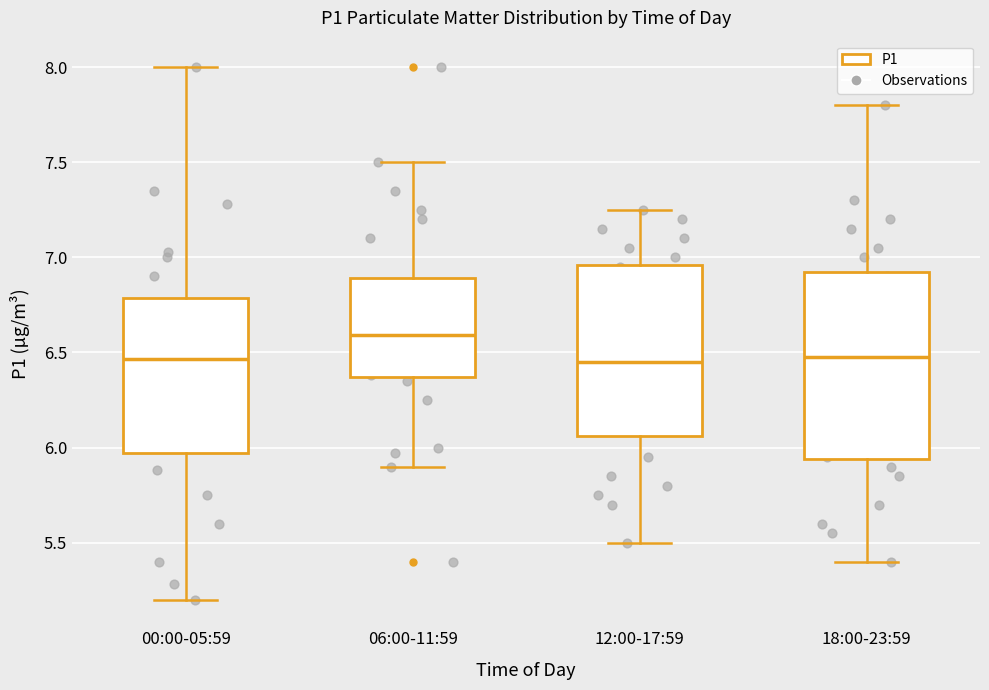

Which box is the tallest, from its lower edge to its upper edge?

18:00-23:59